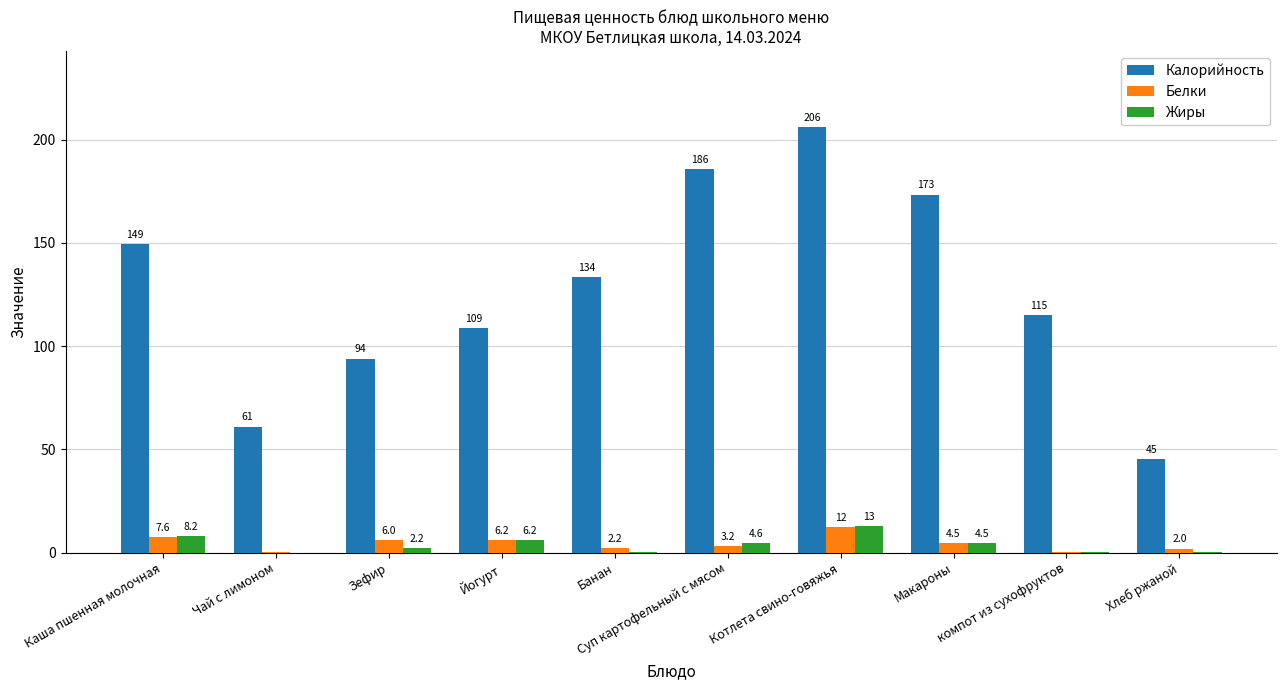

At which label does Жиры reach its peak?

Котлета свино-говяжья